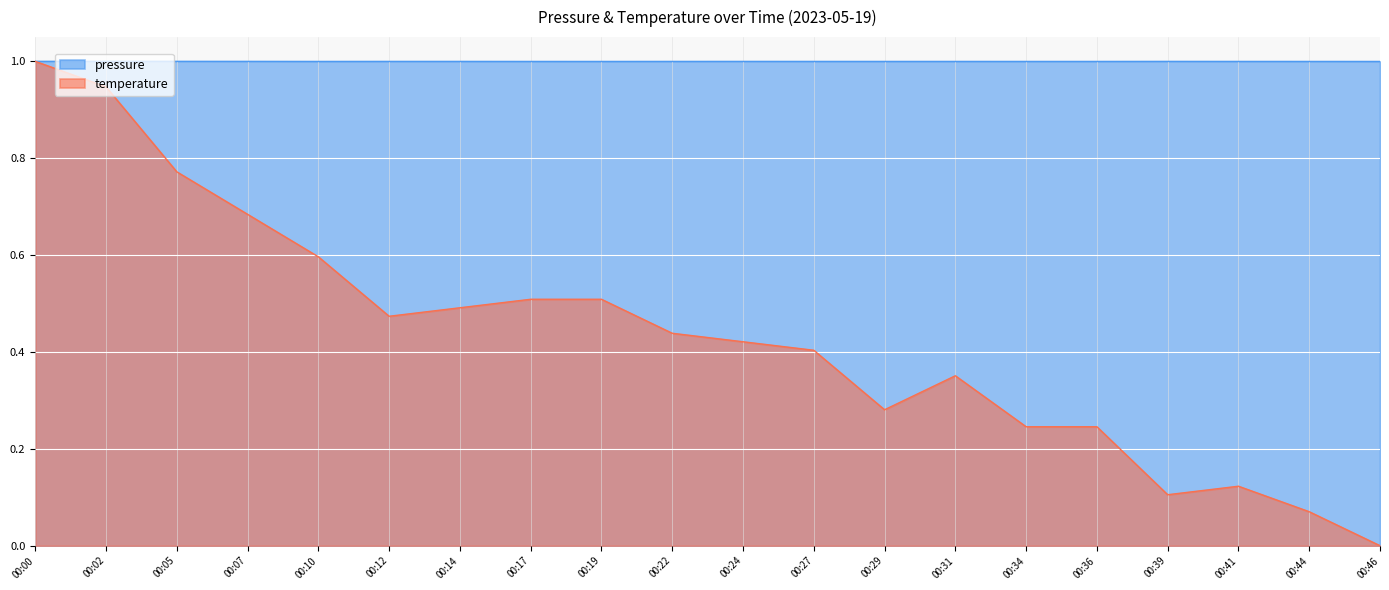

Which label corresponds to the smallest value in the chart?

00:46